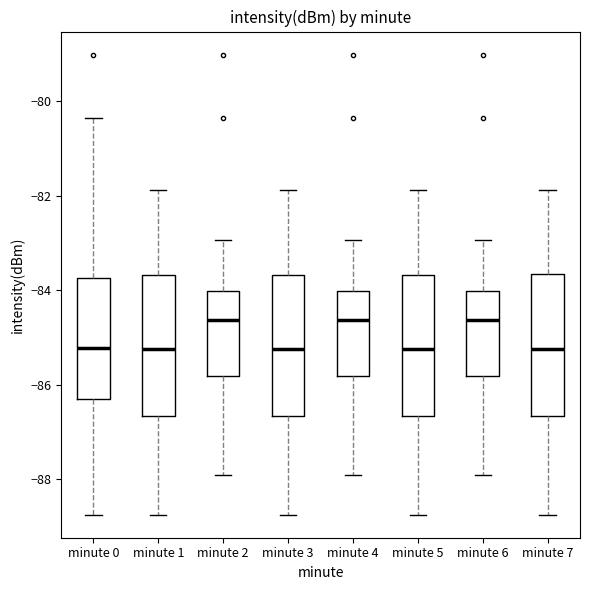

Reading left to right, transcribe this box plot: for each box, give where its median line is, the range the box spans, and where its two whiskers end, as read against the y-axis. The values are not printed on the chart, so give them approximately, as read against the axis.

minute 0: median -85.2, box -86.2 to -83.8, whiskers -88.8 to -80.4
minute 1: median -85.2, box -86.6 to -83.6, whiskers -88.8 to -81.8
minute 2: median -84.6, box -85.8 to -84.0, whiskers -87.8 to -83.0
minute 3: median -85.2, box -86.6 to -83.6, whiskers -88.8 to -81.8
minute 4: median -84.6, box -85.8 to -84.0, whiskers -87.8 to -83.0
minute 5: median -85.2, box -86.6 to -83.6, whiskers -88.8 to -81.8
minute 6: median -84.6, box -85.8 to -84.0, whiskers -87.8 to -83.0
minute 7: median -85.2, box -86.6 to -83.6, whiskers -88.8 to -81.8